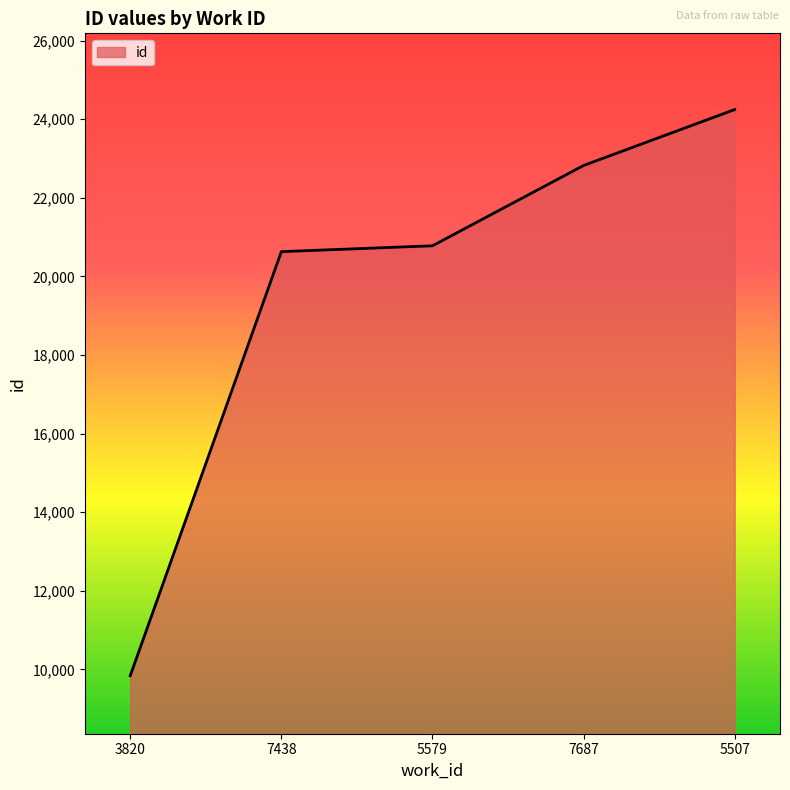

How many values are below 20779?

2